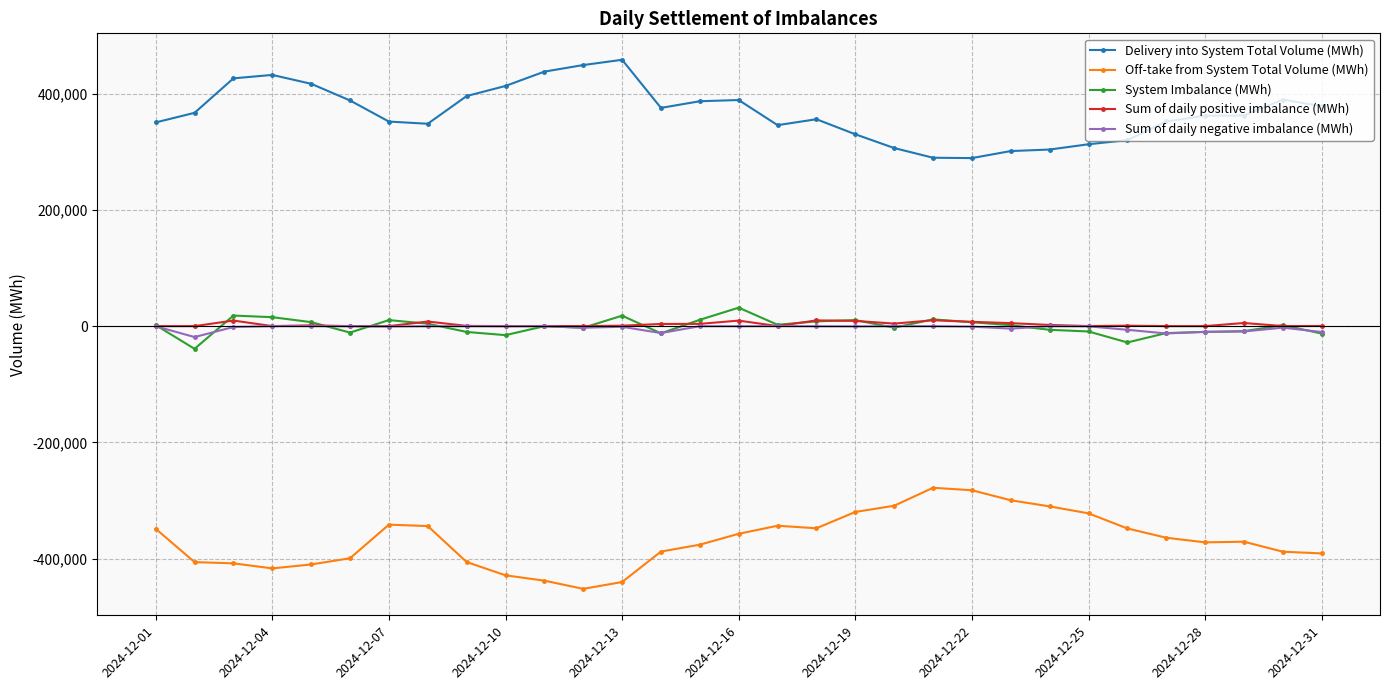

What is the value of the System Imbalance (MWh) point at the 5th from the left?

6863.5